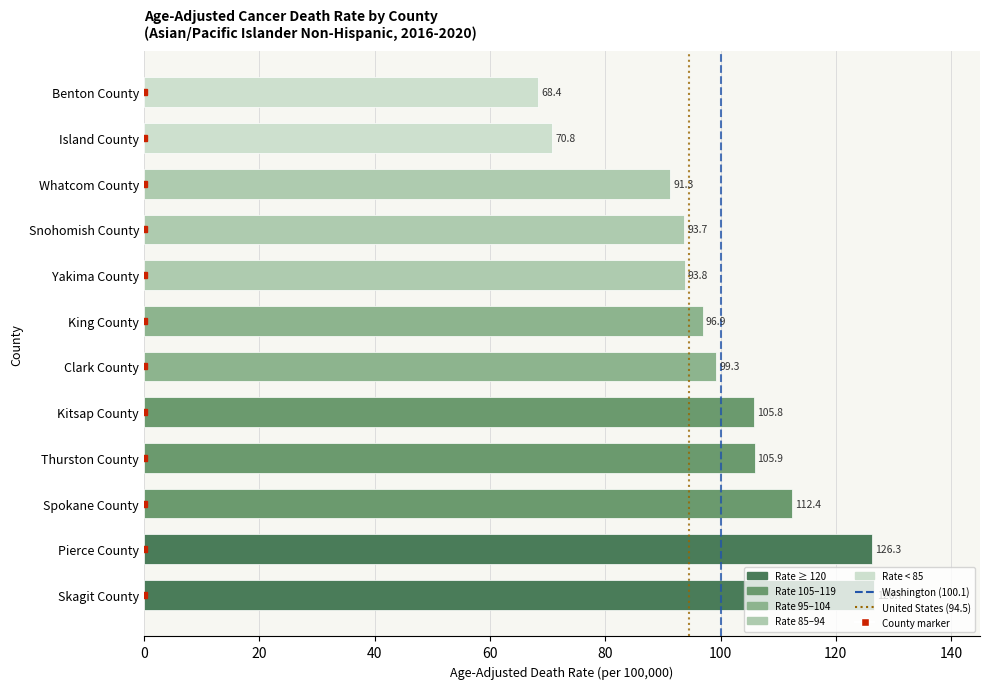

Is it true that the value at Benton County is 68.4?

True